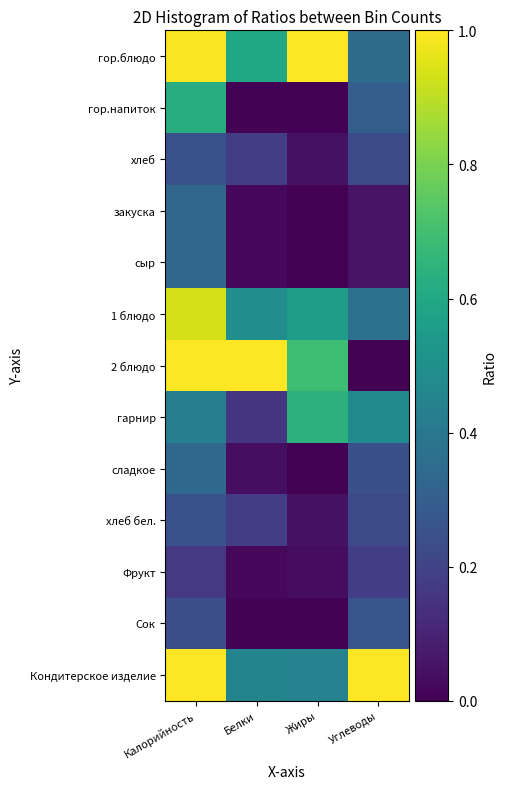

What is the total value across all series at Жиры?

3.5